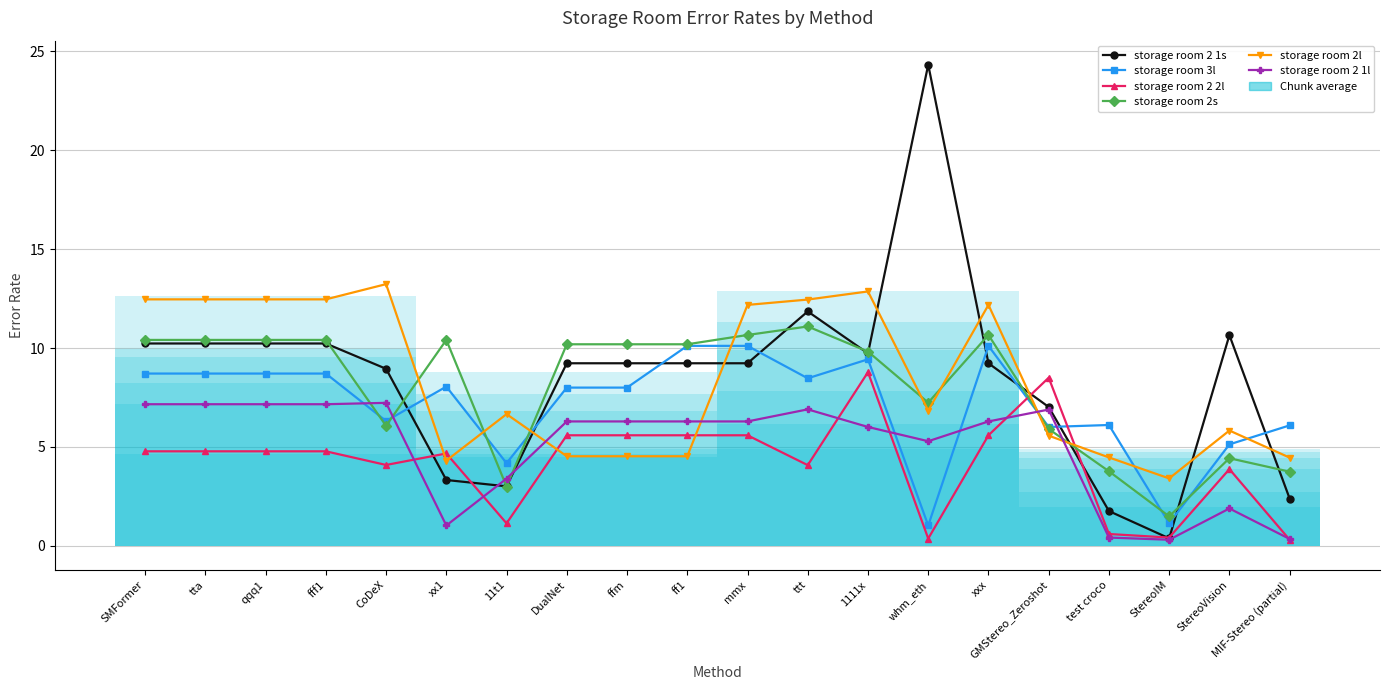

Rank the categories by storage room 2 1l value from lowest to highest.

StereoIM, MIF-Stereo (partial), test croco, xx1, StereoVision, 11t1, whm_eth, 1111x, DualNet, ffm, ff1, mmx, xxx, GMStereo_Zeroshot, ttt, SMFormer, tta, qqq1, fff1, CoDeX